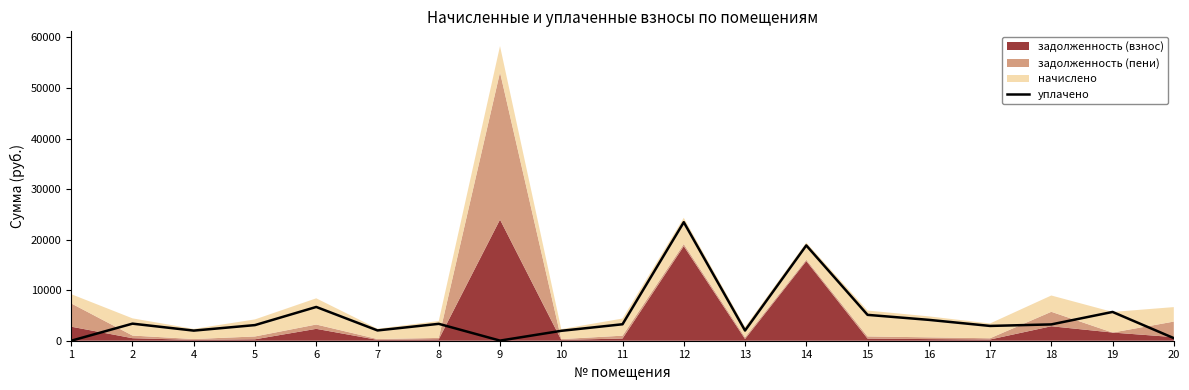

How many points are lower than both their immediate neighbors (excluding endpoints)?

5